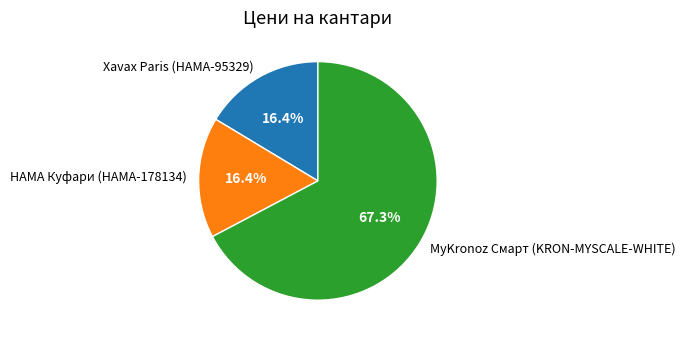

To the nearest percent, what is the average slice percentage?

33%